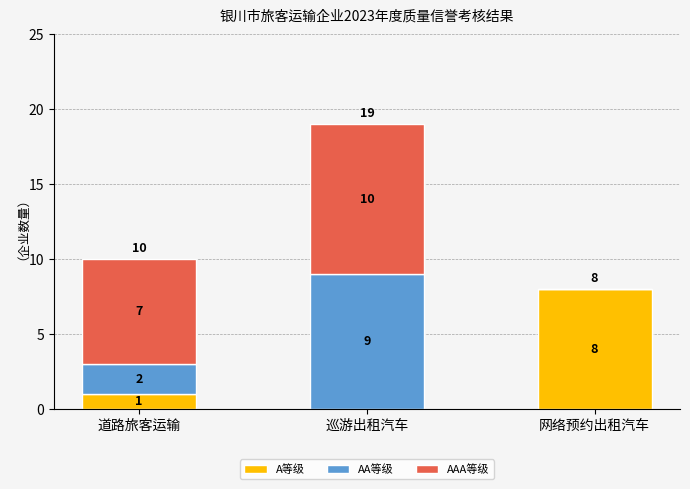

The A等级 series shows 1 at 道路旅客运输. True or false?

True